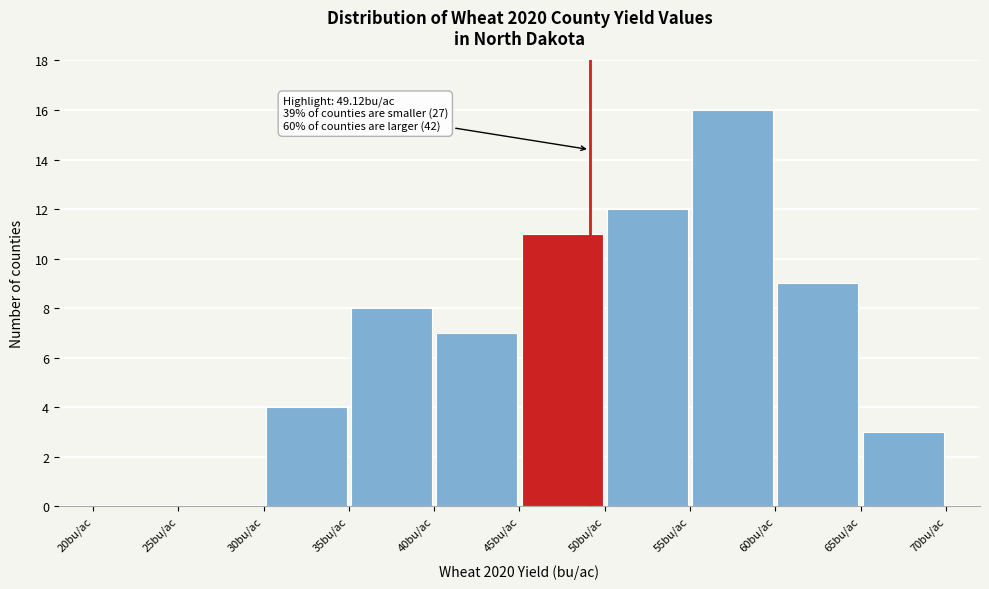

Over which range of the x-axis is the bar tallest?

55 to 60